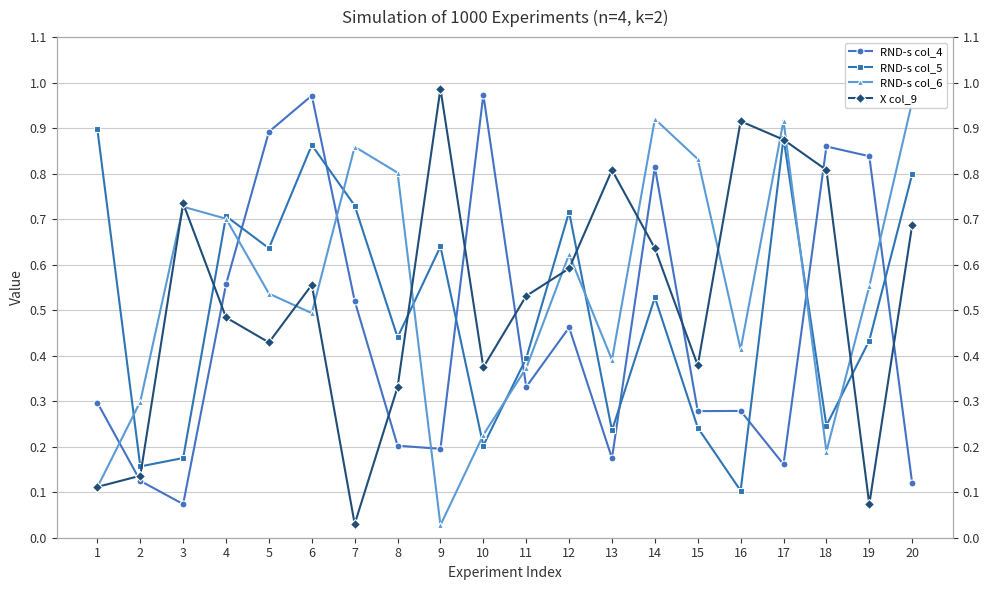

At 9, list the series in order from smallest to largest.

RND-s col_6, RND-s col_4, RND-s col_5, X col_9